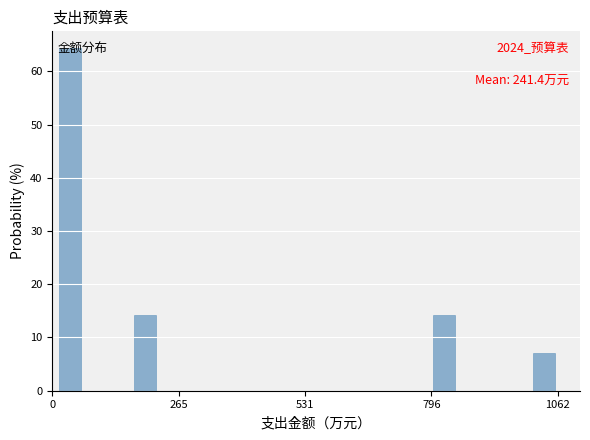

Around what value on the x-axis is the tallest bar? Give the approximate position of its centre, as read against the axis.

50